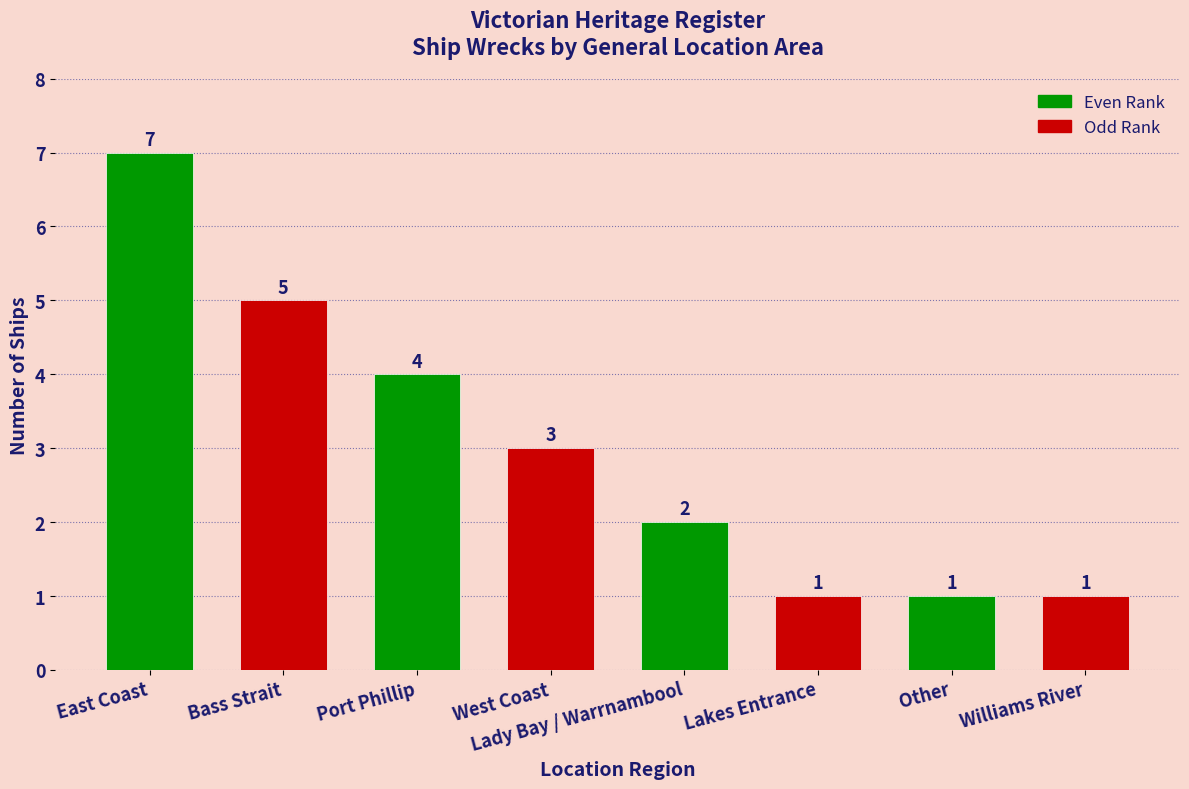

What position from the right is Lakes Entrance?

3